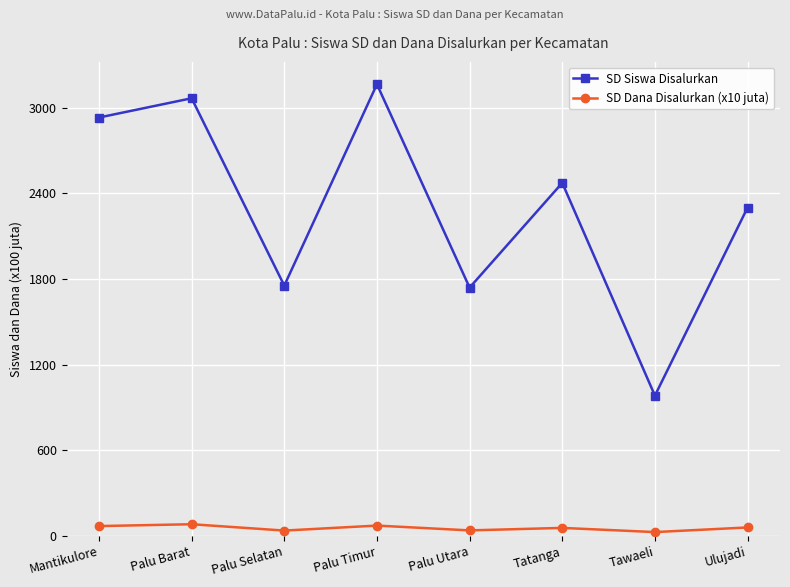

What is the sum of the SD Siswa Disalurkan values at Tawaeli and Palu Utara?

2723.0